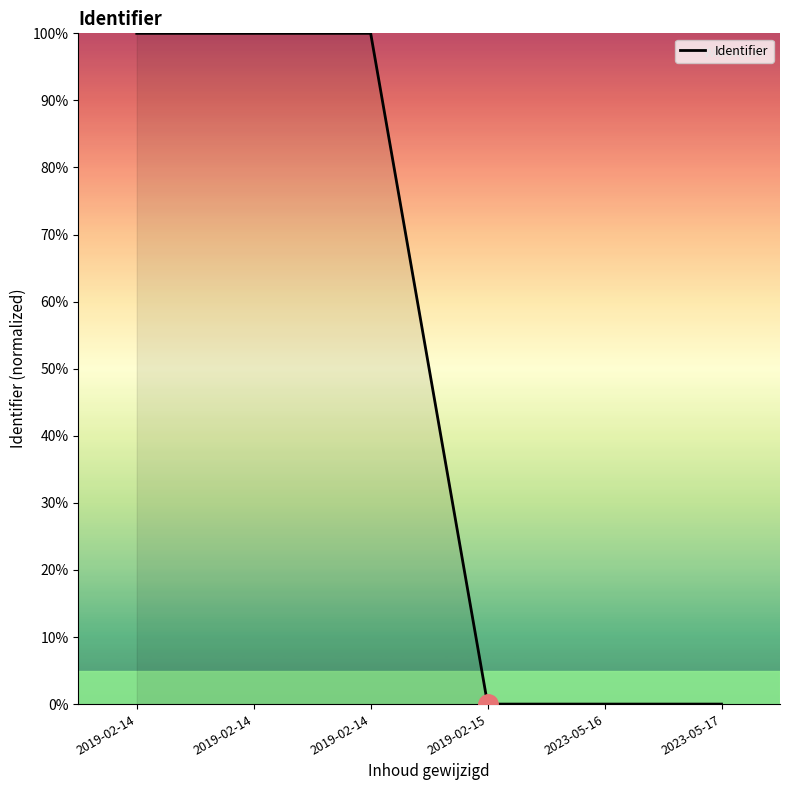

Does the chart display data point markers on the line(s)?

No